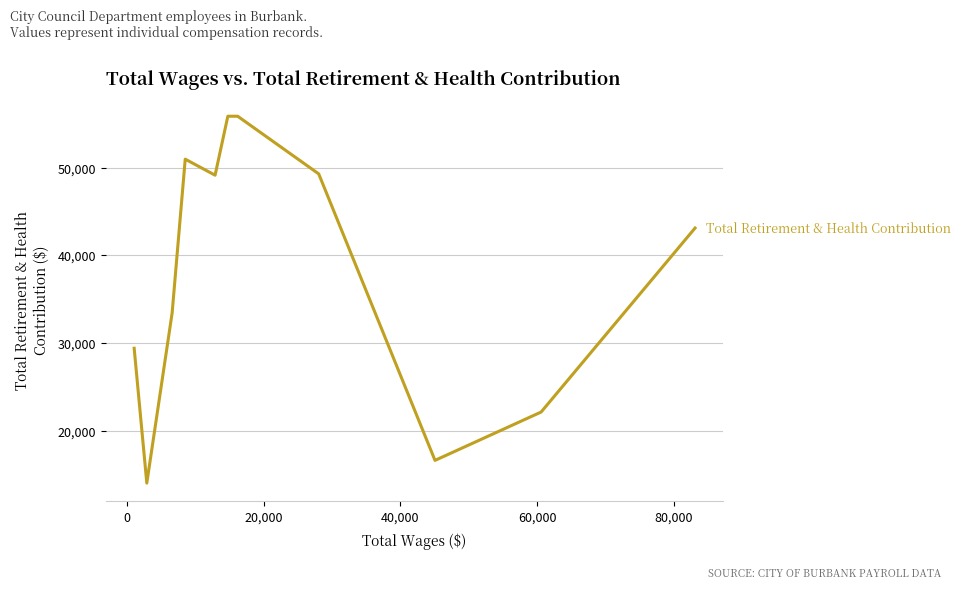

Is this an area chart (filled region under the line)?

No